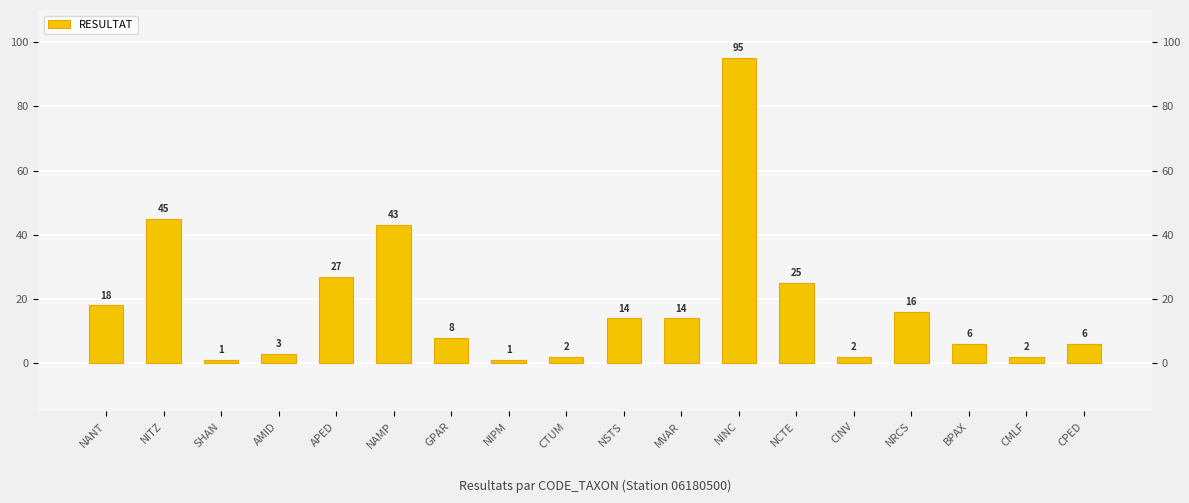

Which has a higher value, MVAR or CPED?

MVAR